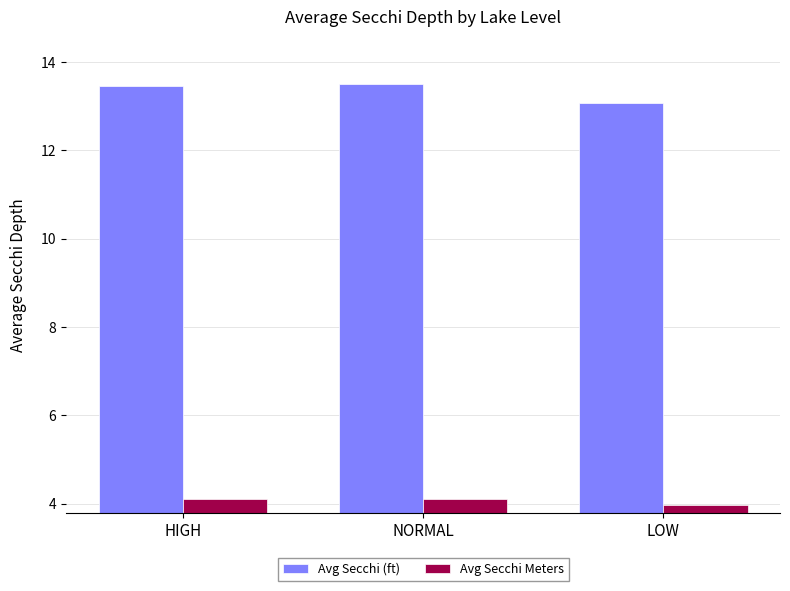

Which series has the largest total across all categories?

Avg Secchi (ft)